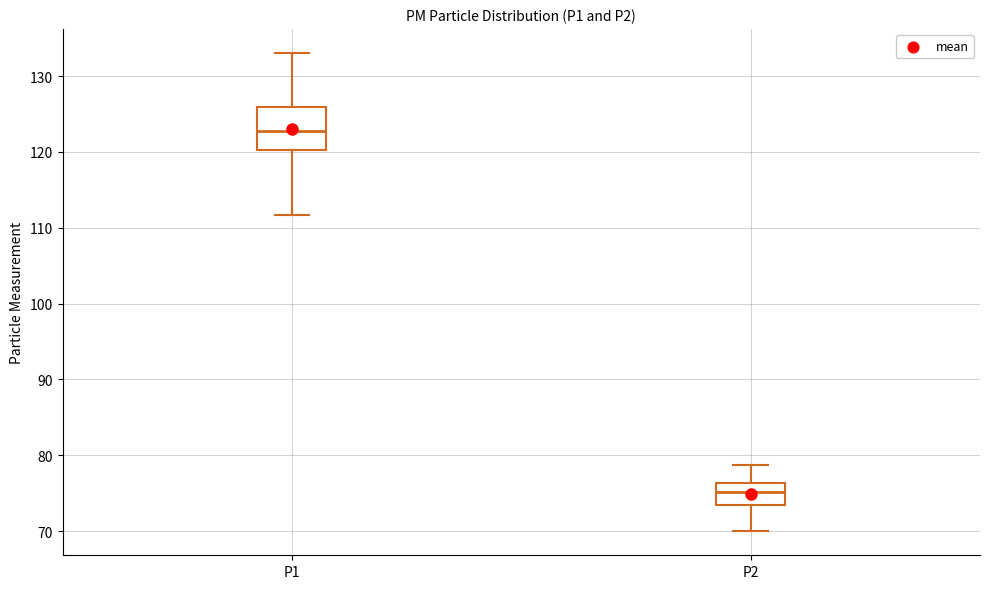

Reading left to right, transcribe this box plot: for each box, give where its median line is, the range the box spans, and where its two whiskers end, as read against the y-axis. The values are not printed on the chart, so give them approximately, as read against the axis.

P1: median 123, box 120 to 126, whiskers 112 to 133
P2: median 75, box 73 to 76, whiskers 70 to 79